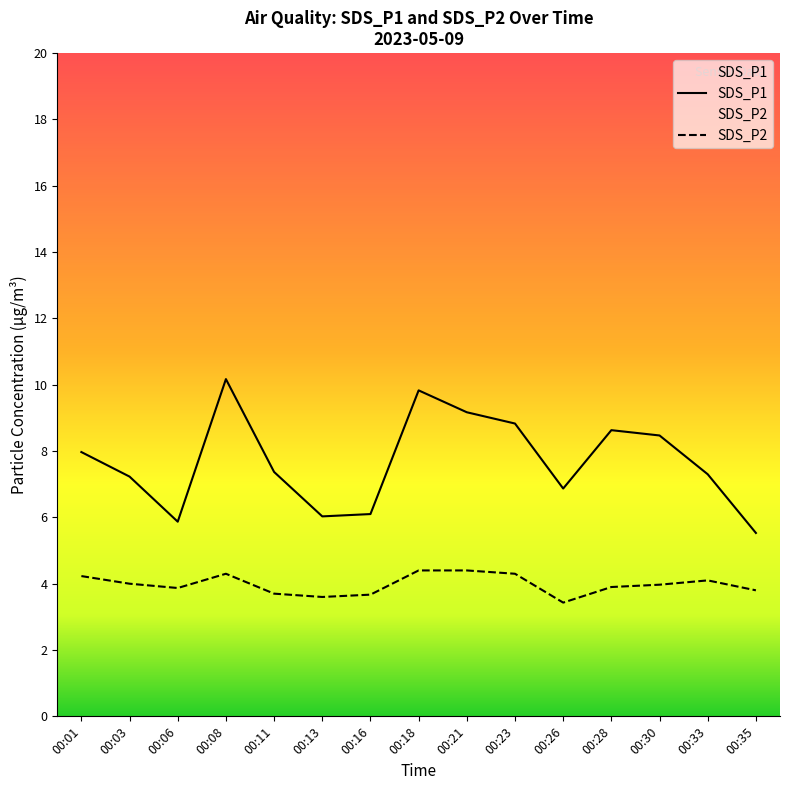

What is the difference between the highest and lowest values at 00:35?

1.7